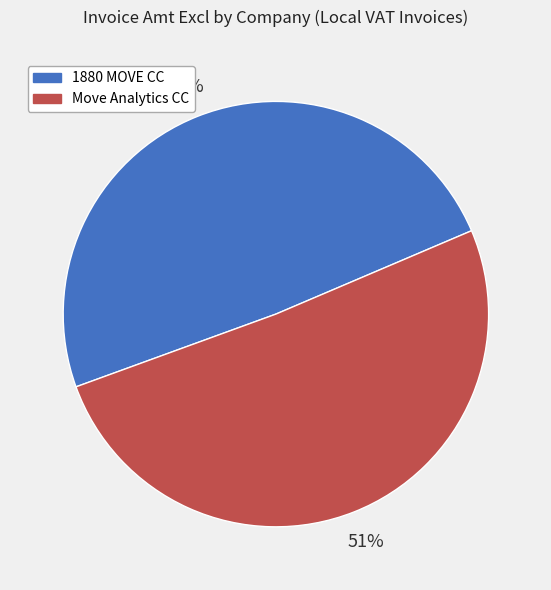

Count the number of slices in the pie.

2